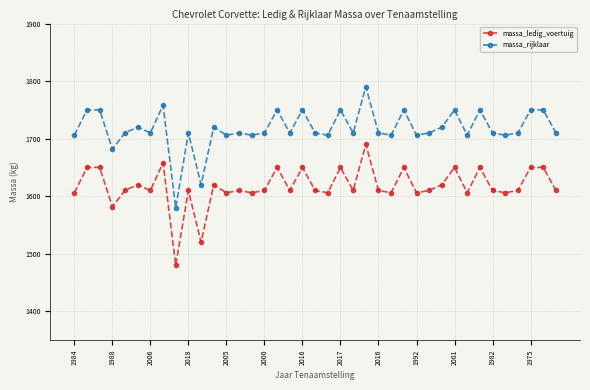

What is the average value of the massa_ledig_voertuig series?

1617